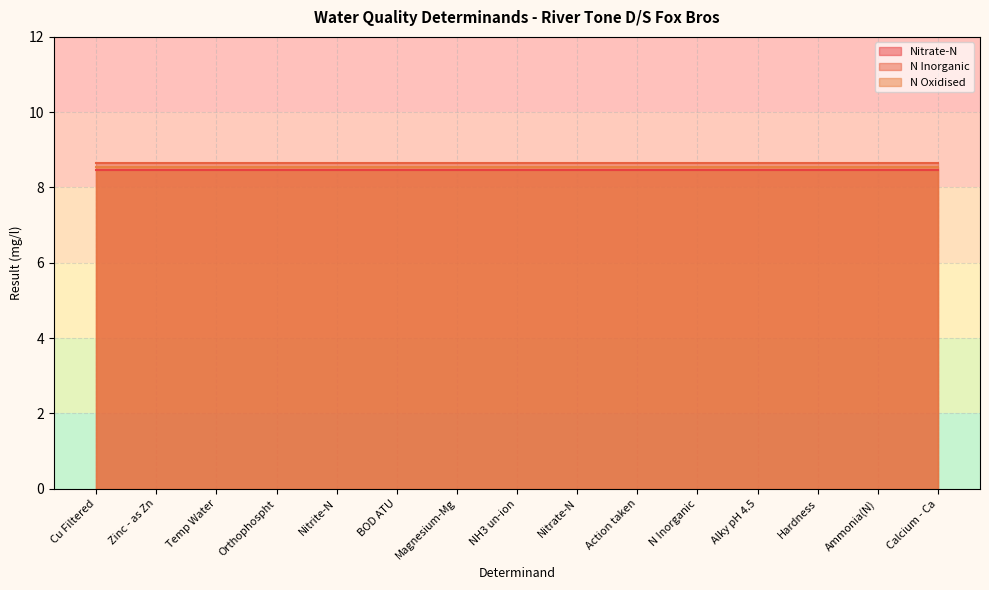

True or false: Nitrate-N and N Inorganic cross at least once.

False